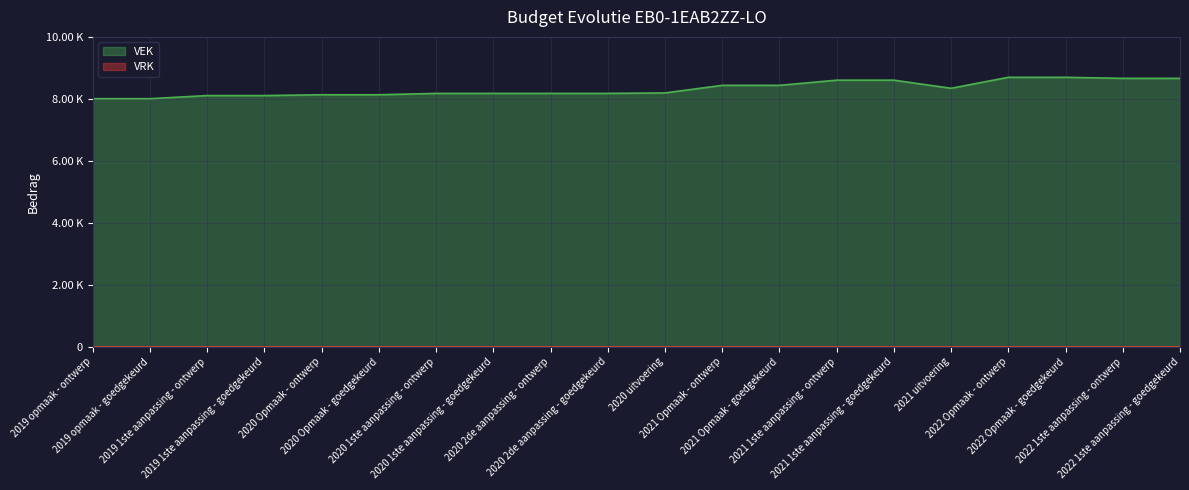

At which label is the value closest to 8360?

2021 uitvoering